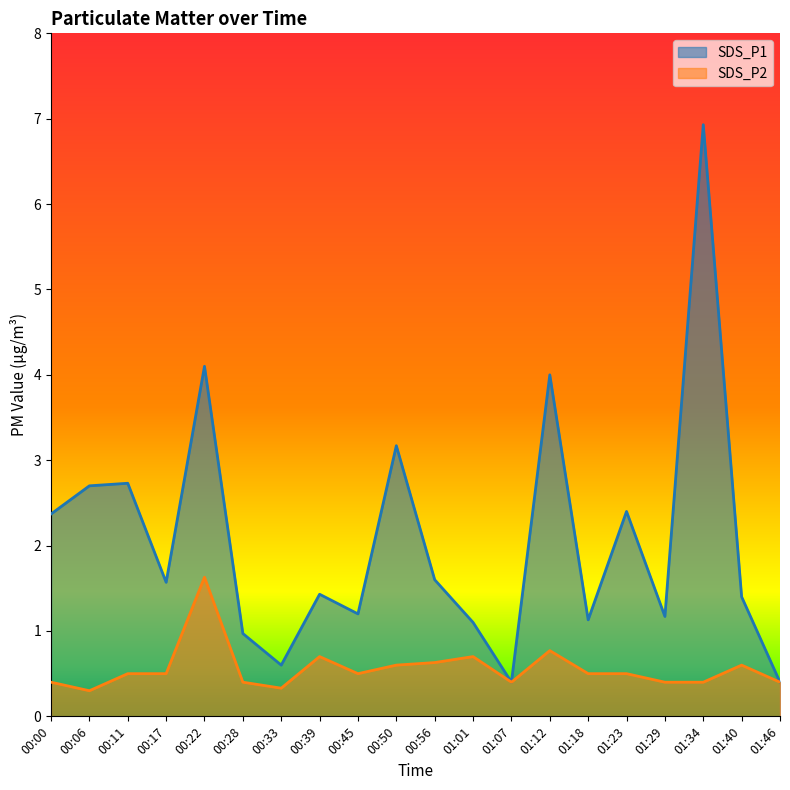

Count the number of categories in the chart.

20